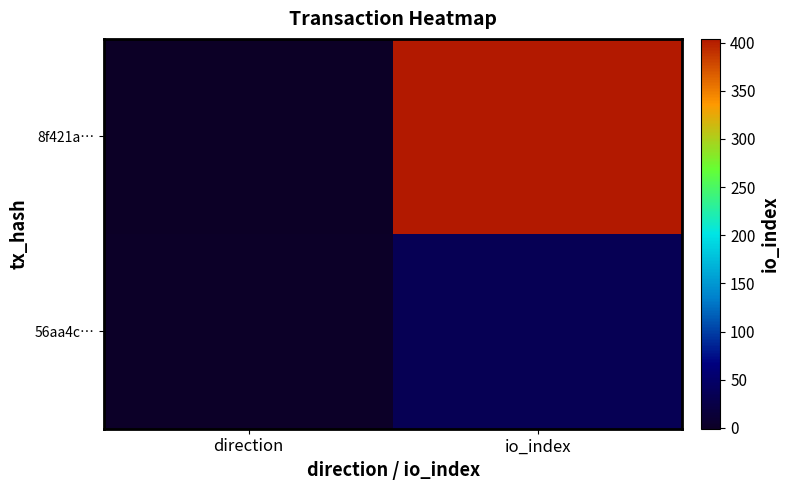

At which category does the chart reach its minimum across all series?

direction